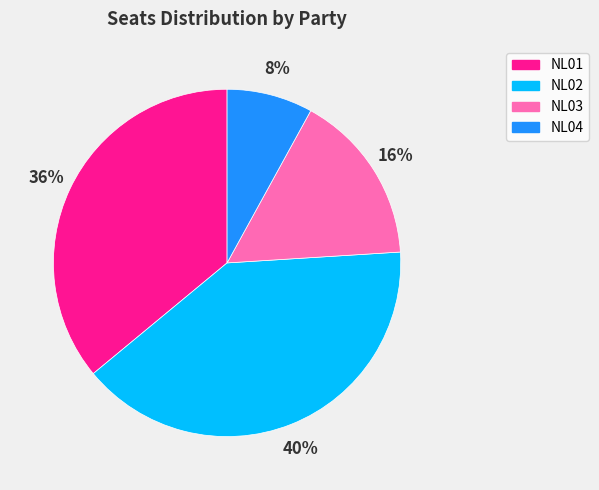

What is the largest slice in the pie chart?

NL02